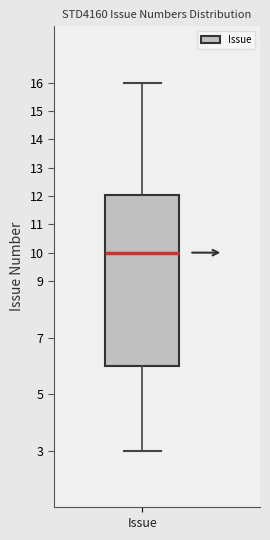

Transcribe this box plot: give where the median line is, the range the box spans, and where the two whiskers end, as read against the y-axis. The values are not printed on the chart, so give them approximately, as read against the axis.

median 10, box 6 to 12, whiskers 3 to 16